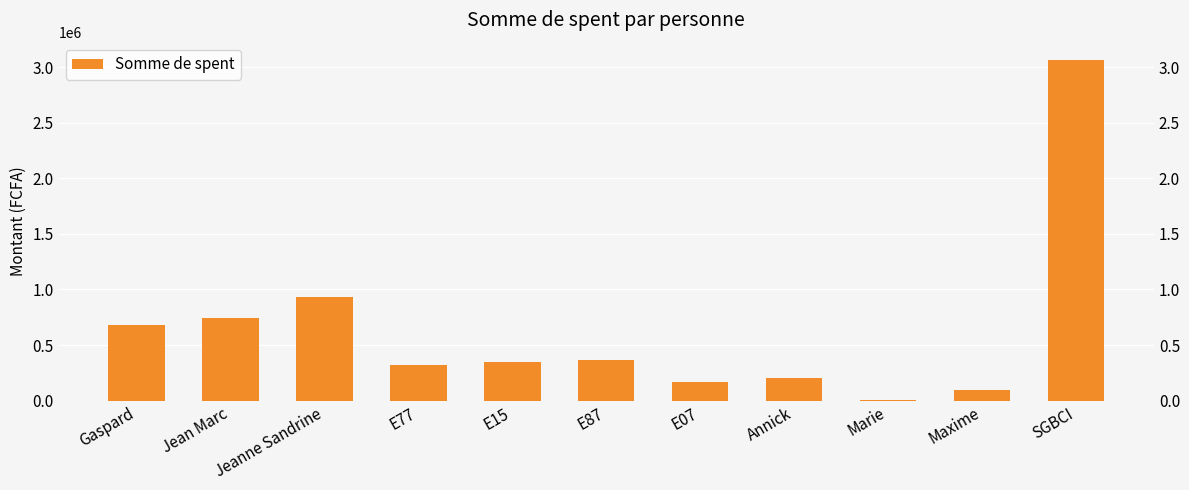

Between Marie and Gaspard, which is larger?

Gaspard